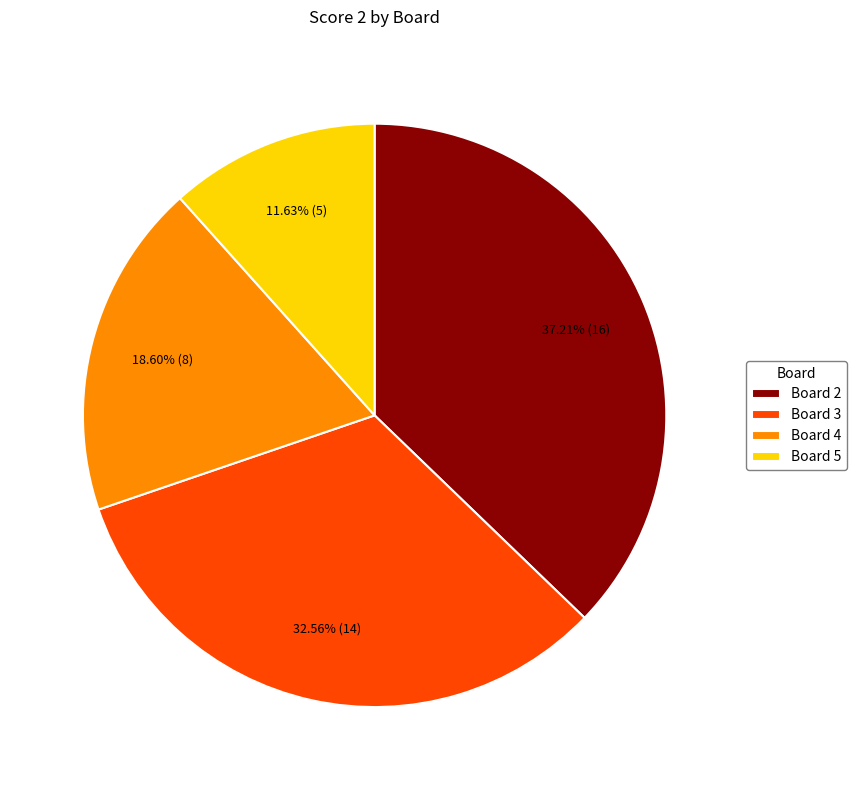

To the nearest percent, what is the average slice percentage?

25%